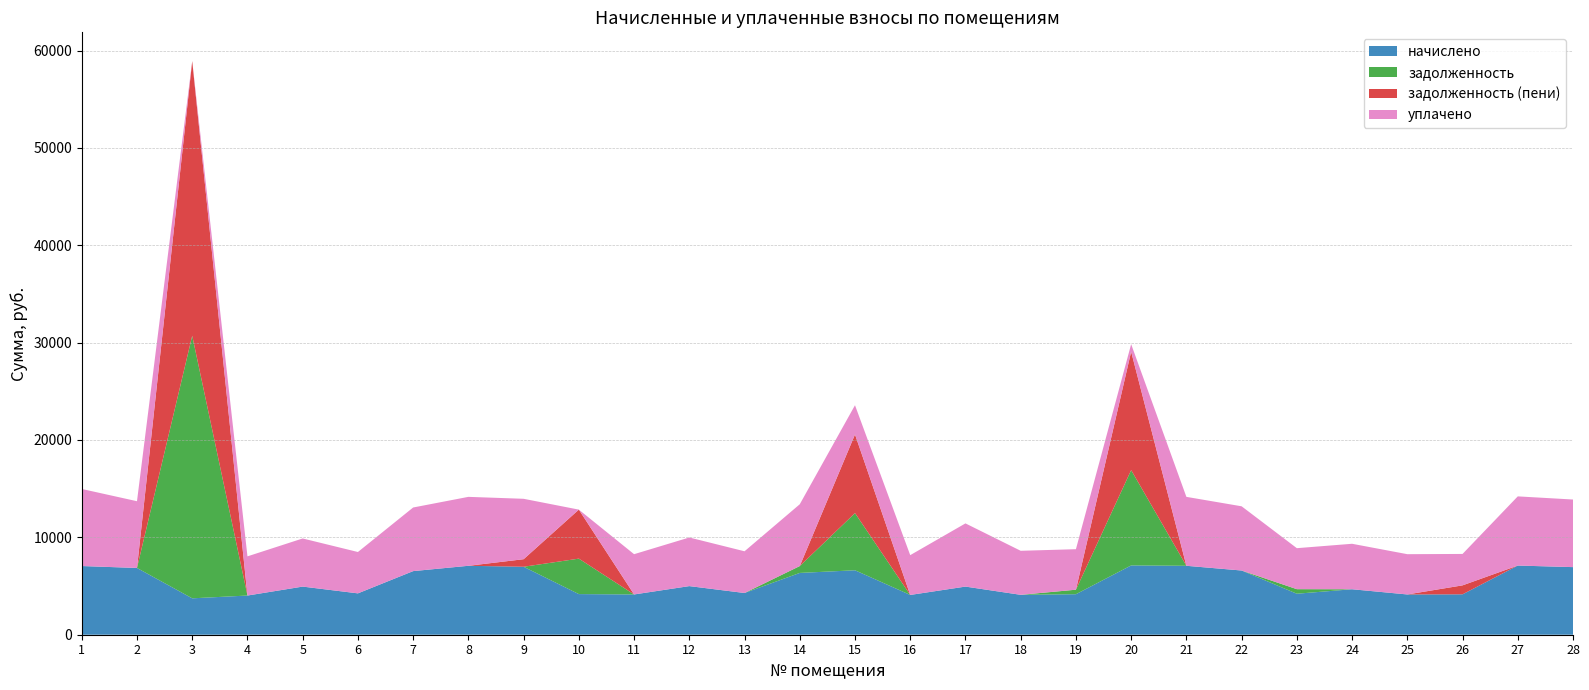

Reading right to left, transcribe all the data shown in this chart.

начислено: 6942.8	7104.2	4148.3	4135.9	4670.1	4210.4	6595.0	7079.4	7116.7	4160.7	4098.6	4943.2	4086.2	6619.9	6346.6	4284.9	4992.8	4135.9	4173.1	6980.0	7079.4	6532.9	4247.6	4943.2	4024.1	3738.6	6855.8	7054.6
задолженность: 0.0	0.0	0.0	0.0	0.0	467.8	0.0	0.0	9789.4	462.3	0.0	0.0	0.0	5871.2	705.2	0.0	0.0	0.0	3642.2	0.0	0.0	0.0	0.0	0.0	0.0	26968.0	0.0	0.0
задолженность (пени): 0.0	0.0	921.8	0.0	0.0	0.0	0.0	0.0	12161.6	0.0	0.0	0.0	0.0	8077.8	0.0	0.0	0.0	0.0	5033.3	775.6	0.0	0.0	0.0	0.0	0.0	28214.2	0.0	0.0
уплачено: 6942.8	7104.2	3226.4	4135.9	4670.1	4210.4	6595.0	7079.4	771.6	4160.7	4521.0	6490.4	4086.2	3000.0	6346.6	4284.9	4992.8	4135.1	0.0	6204.5	7079.4	6532.9	4247.6	4943.2	4024.1	0.0	6855.8	7915.8